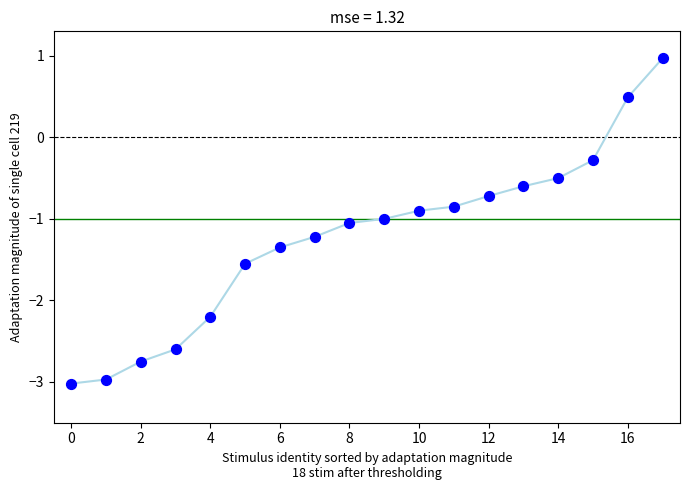

What is the range of Y values (max minus min)?

4.0